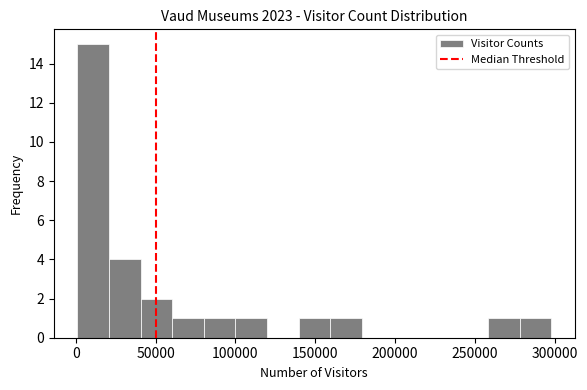

Around what value on the x-axis is the tallest bar? Give the approximate position of its centre, as read against the axis.

10000